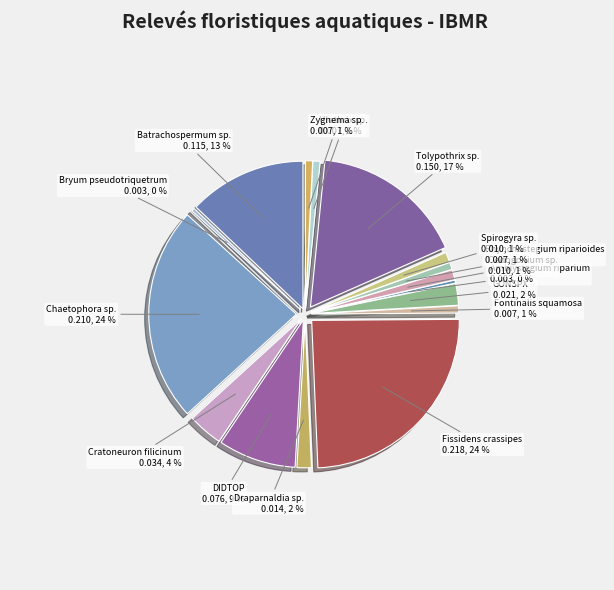

Count the number of slices in the pie.

16